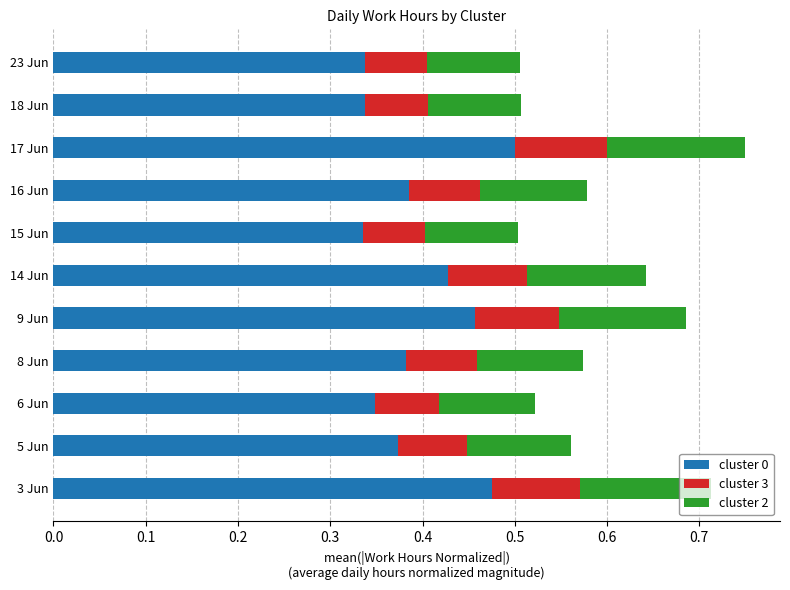

The cluster 0 series shows 0.5 at 9 Jun. True or false?

True